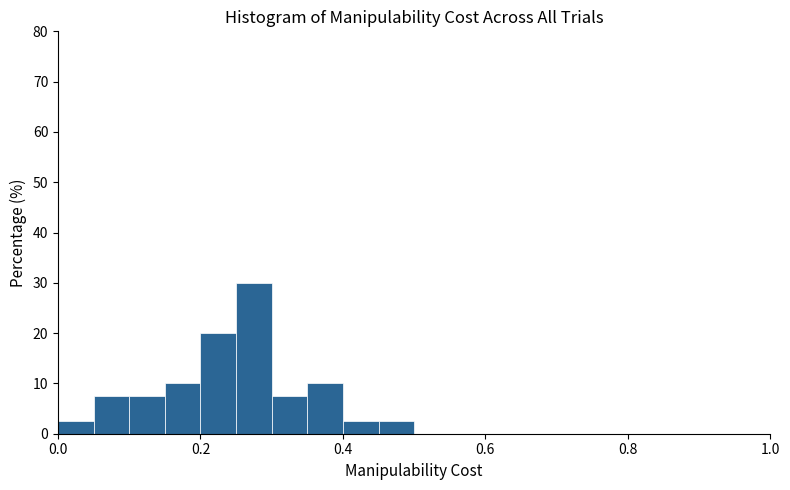

Read against the x-axis, roughly where is the centre of the tallest bar?

0.28